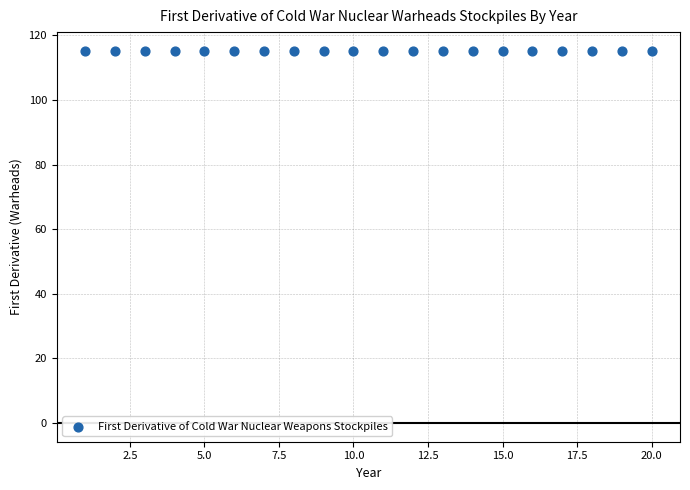

What is the range of X values (max minus min)?

19.0